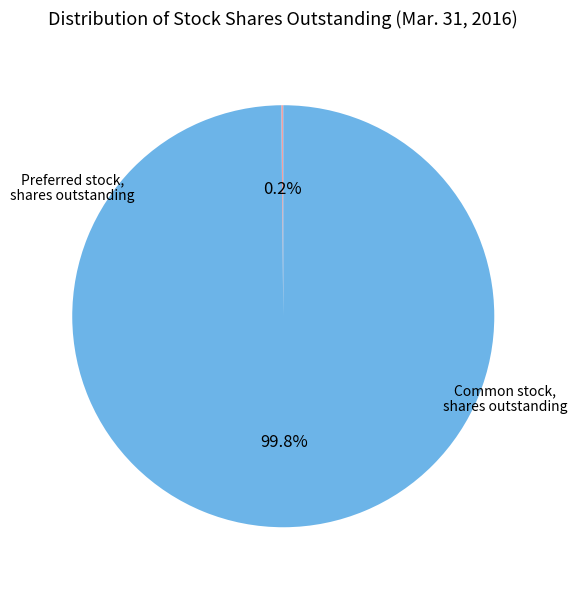

Is there any slice that represents more than half of the pie?

Yes